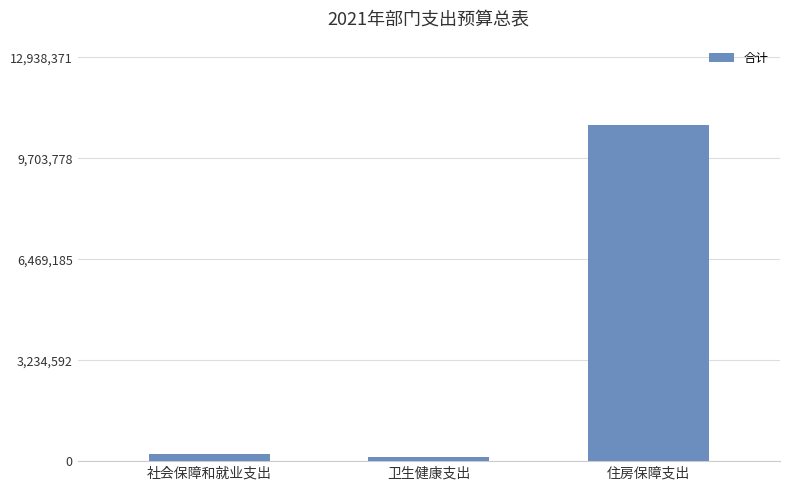

What is the label of the 1st bar from the left?

社会保障和就业支出